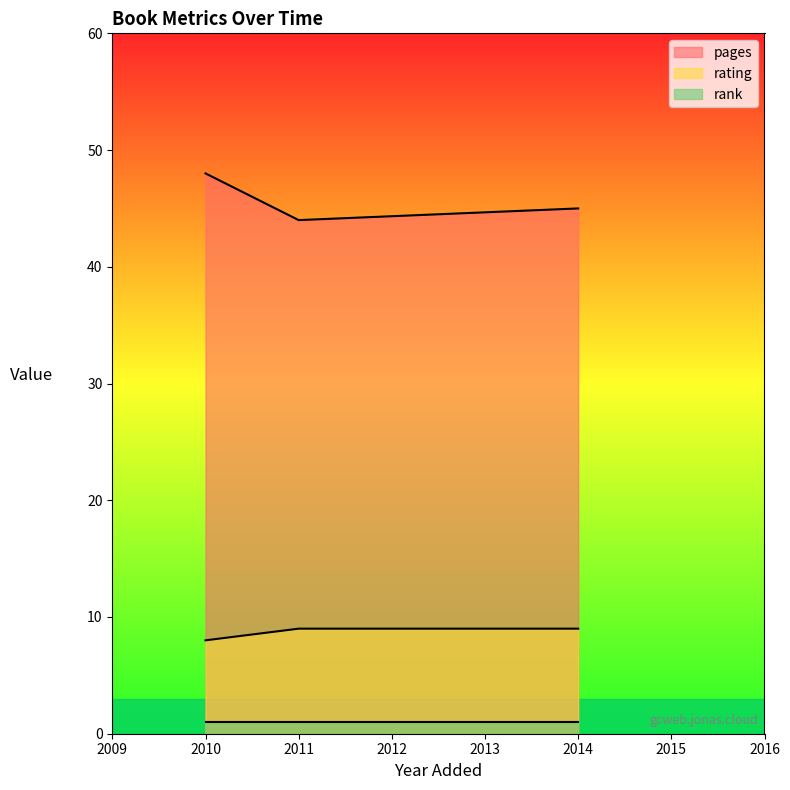

Rank the series by their maximum value, from lowest to highest.

rank, rating, pages